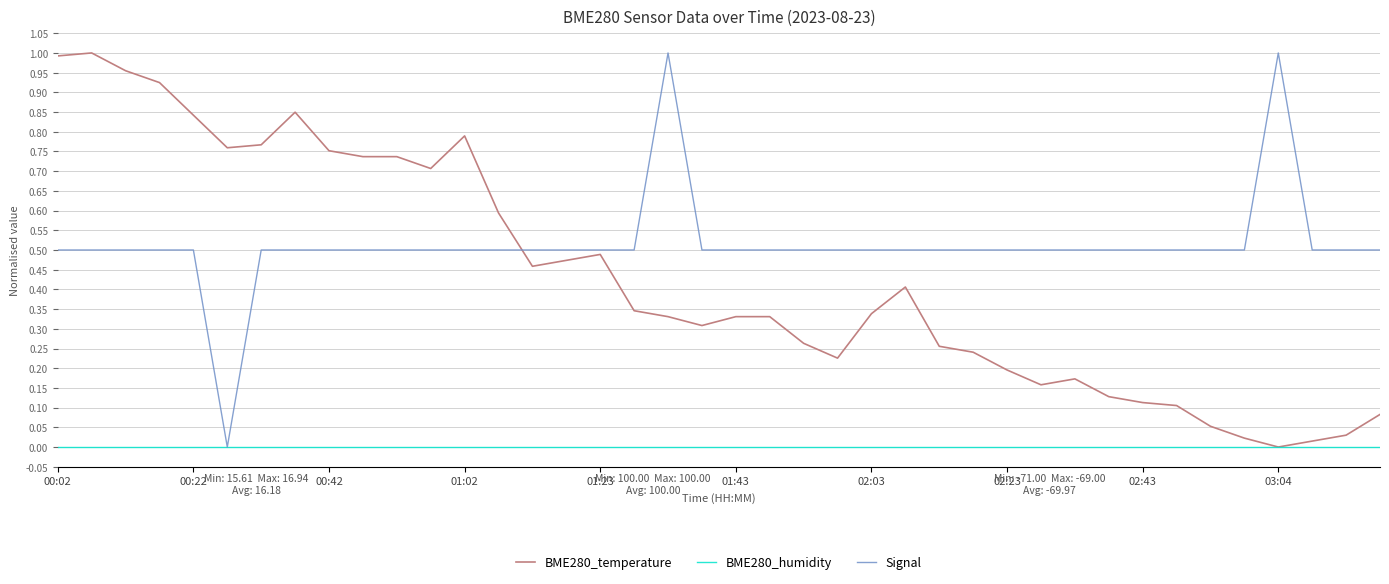

Which series has the largest total across all categories?

Signal